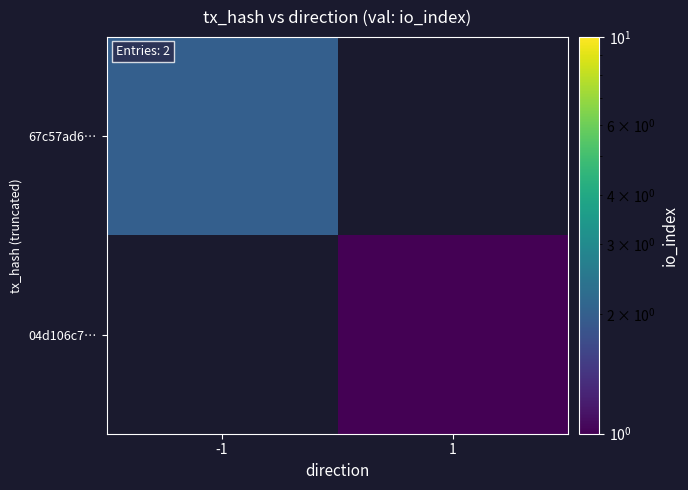

How many series are shown in this chart?

2